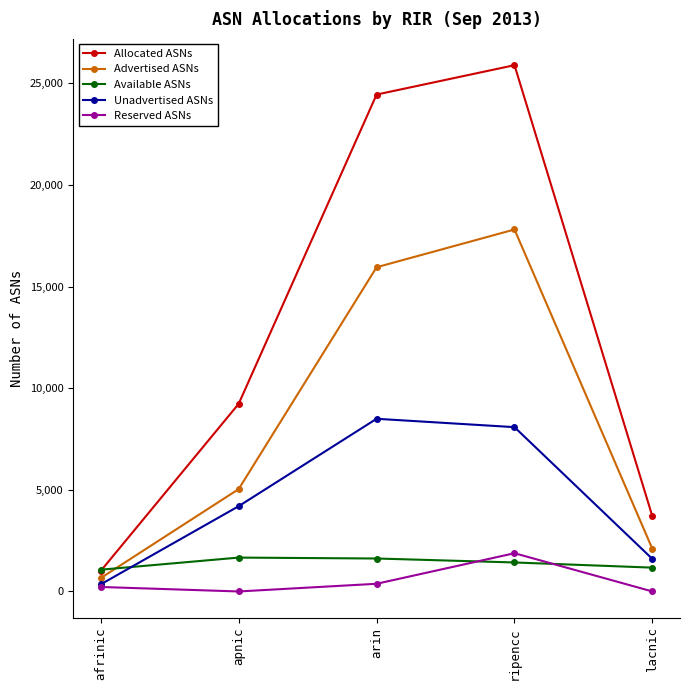

What is the average value of the Advertised ASNs series?

8311